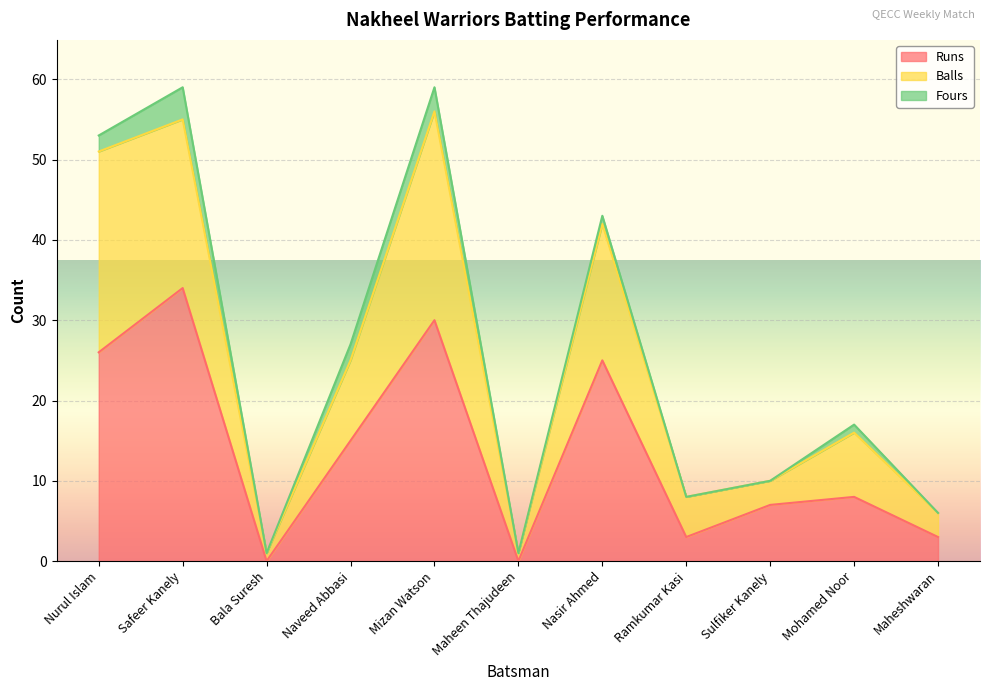

What is the total value across all series at Mizan Watson?

59